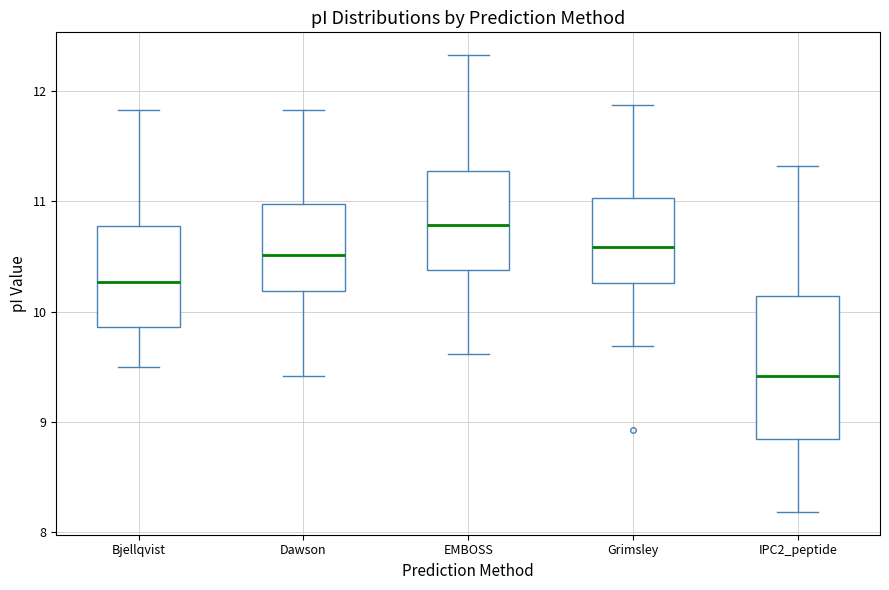

Which box has the lowest median line?

IPC2_peptide